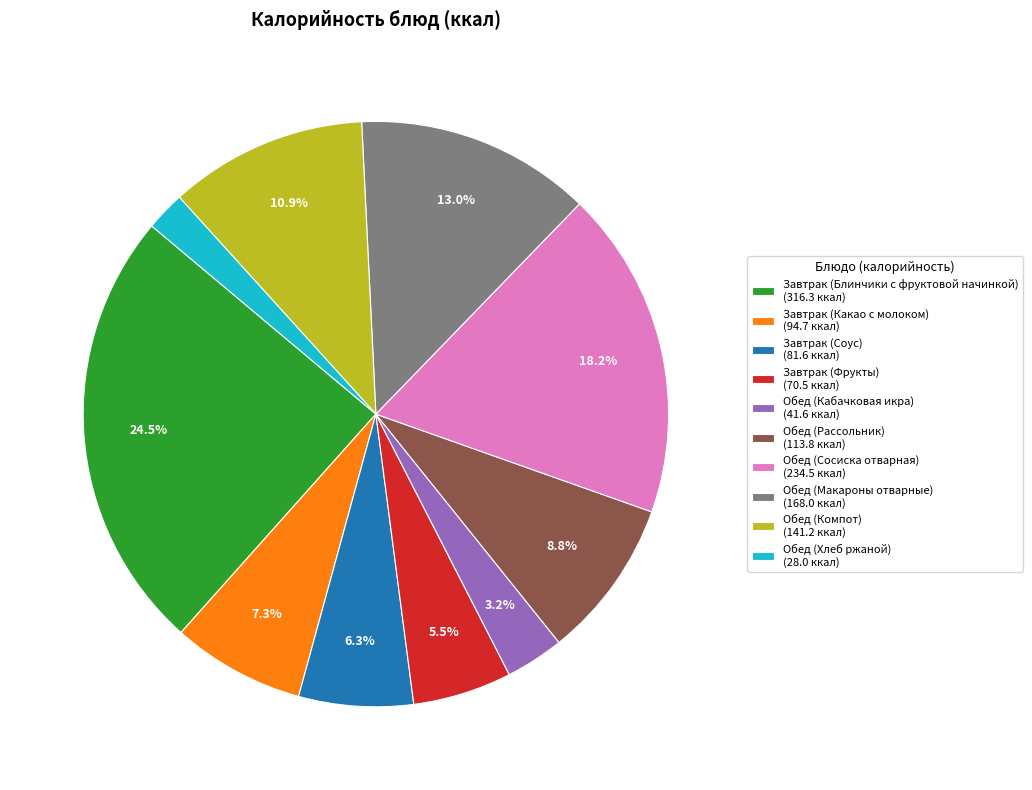

Rank the categories by value from highest to lowest.

Завтрак (Блинчики с фруктовой начинкой), Обед (Сосиска отварная), Обед (Макароны отварные), Обед (Компот), Обед (Рассольник), Завтрак (Какао с молоком), Завтрак (Соус), Завтрак (Фрукты), Обед (Кабачковая икра), Обед (Хлеб ржаной)